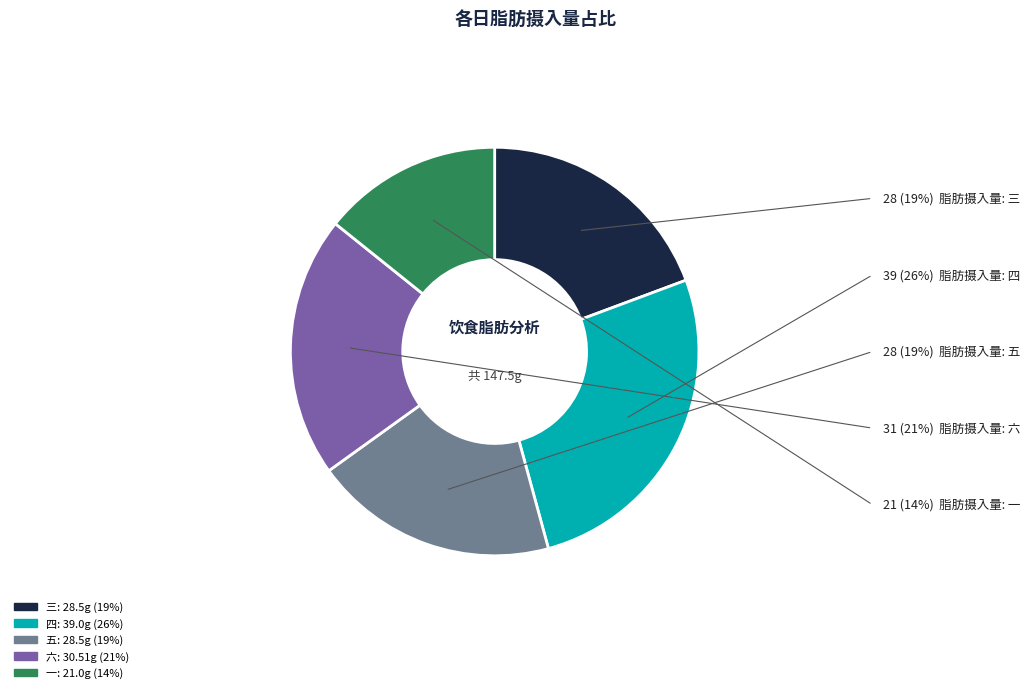

Is there any slice that represents more than half of the pie?

No